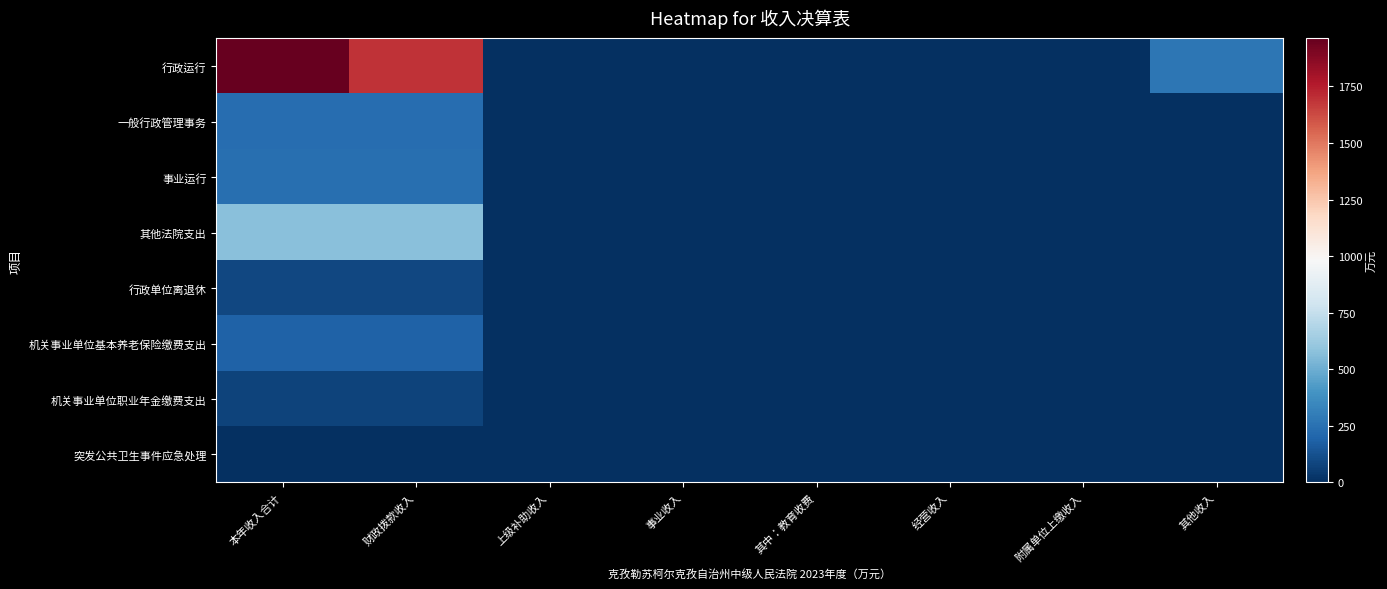

Which label corresponds to the smallest value in the chart?

上级补助收入